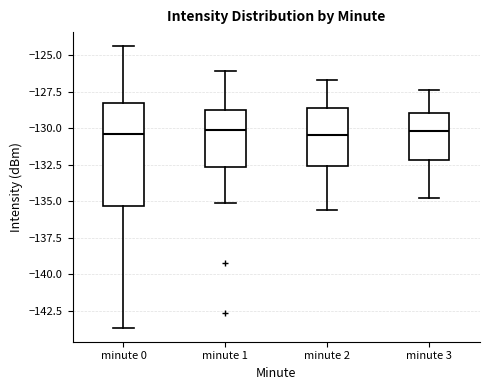

Where does the lower whisker of the box for minute 1 end on the y-axis? The values are not printed on the chart, so give them approximately, as read against the axis.

-135.0